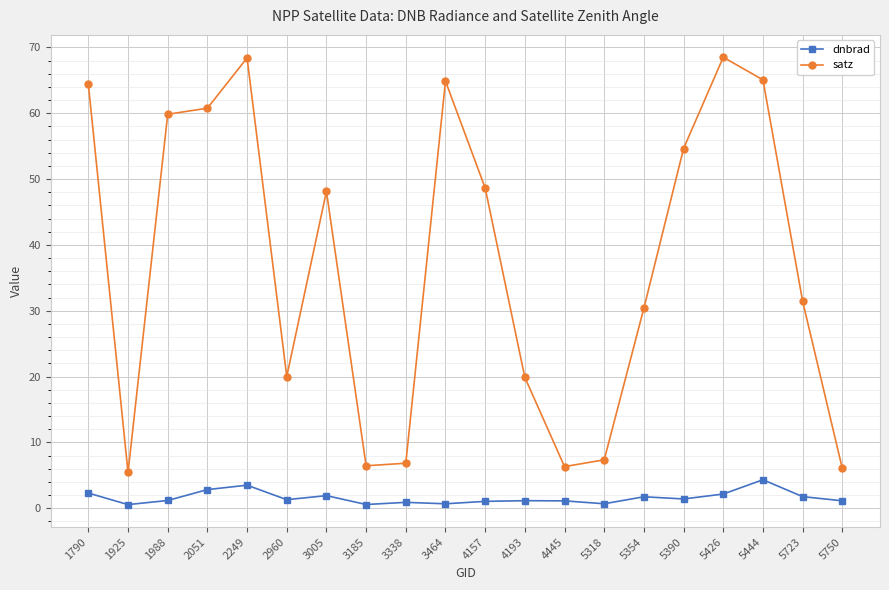

True or false: satz and dnbrad intersect in this chart.

False